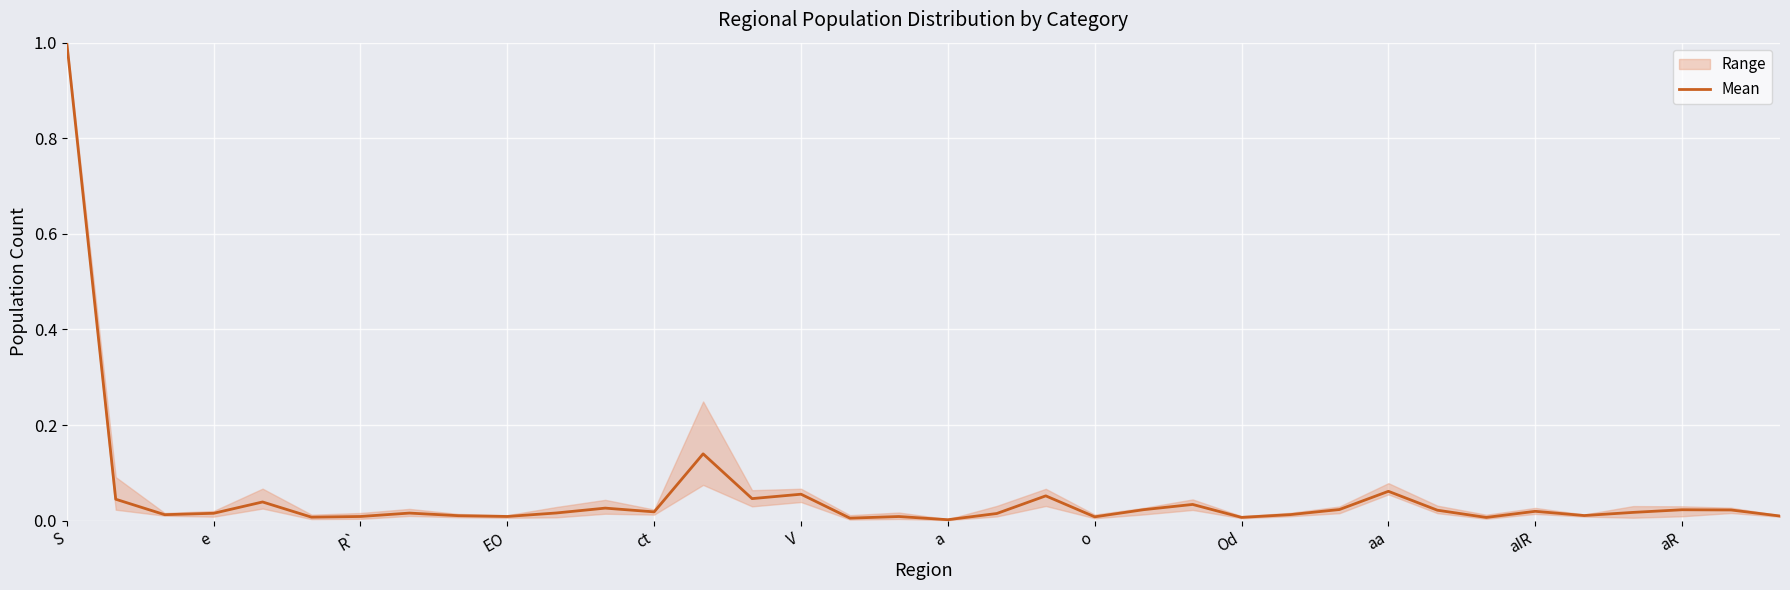

The chart shows a value of 0.0 at 16. True or false?

True